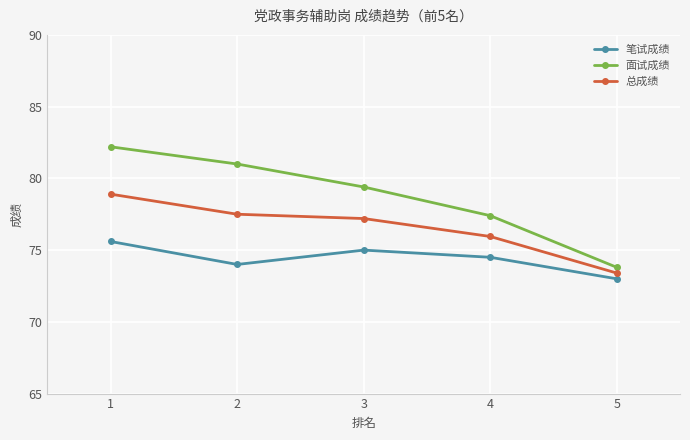

How many data points in 总成绩 are less than 77?

2